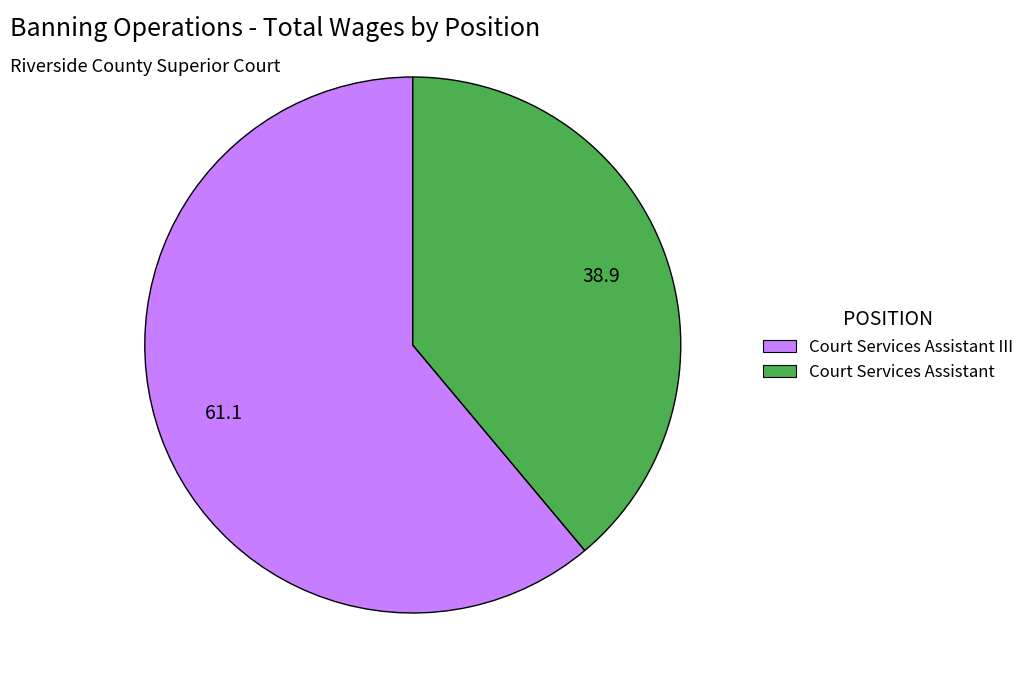

How many slices are in this pie chart?

2